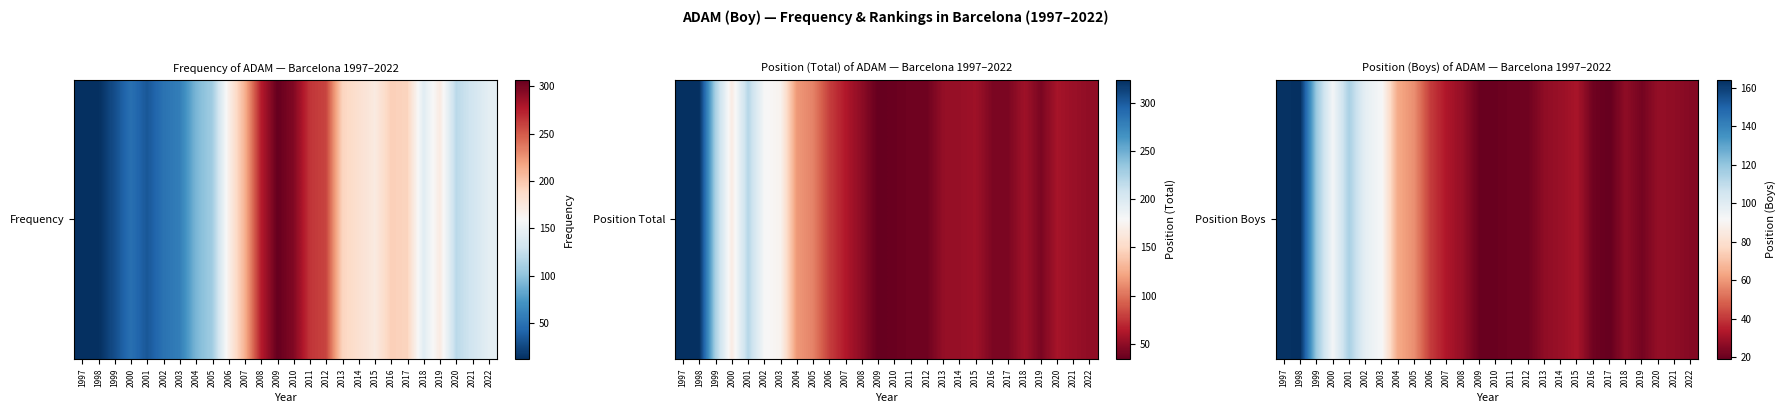

Rank the categories by value from lowest to highest.

2017, 2009, 2010, 2011, 2012, 2016, 2019, 2022, 2013, 2018, 2021, 2008, 2020, 2014, 2015, 2007, 2006, 2005, 2004, 2003, 2000, 2002, 2001, 1999, 1997, 1998